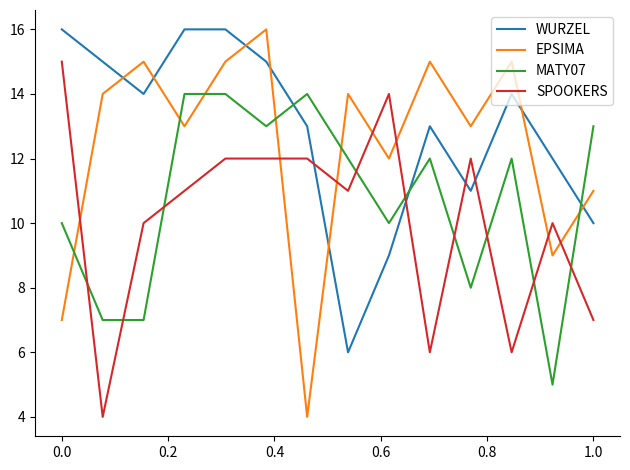

True or false: MATY07 and EPSIMA intersect in this chart.

True